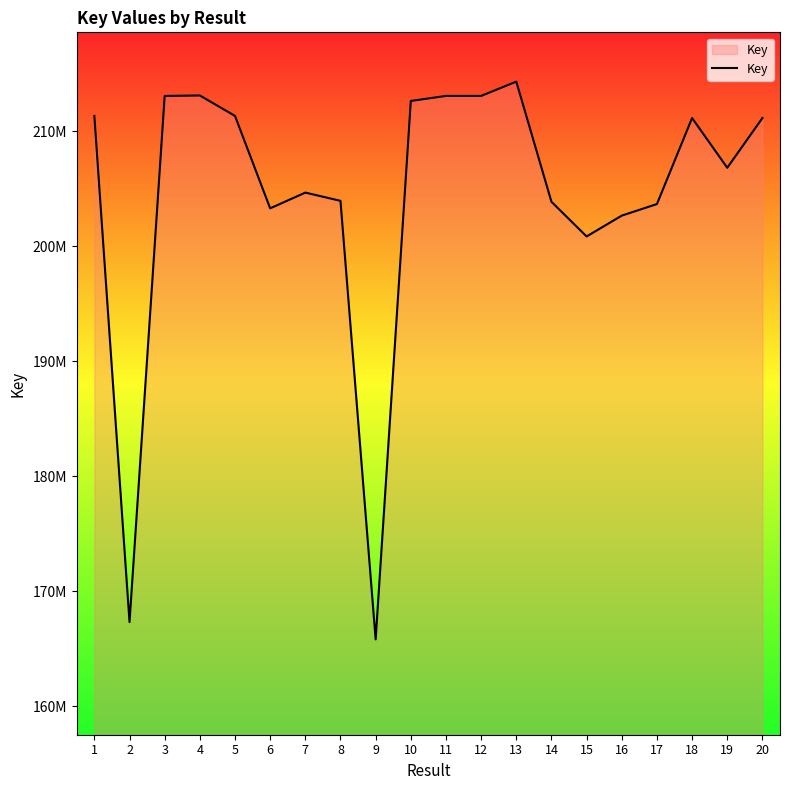

Rank the categories by value from highest to lowest.

13, 4, 3, 12, 11, 10, 5, 1, 18, 20, 19, 7, 8, 14, 17, 6, 16, 15, 2, 9